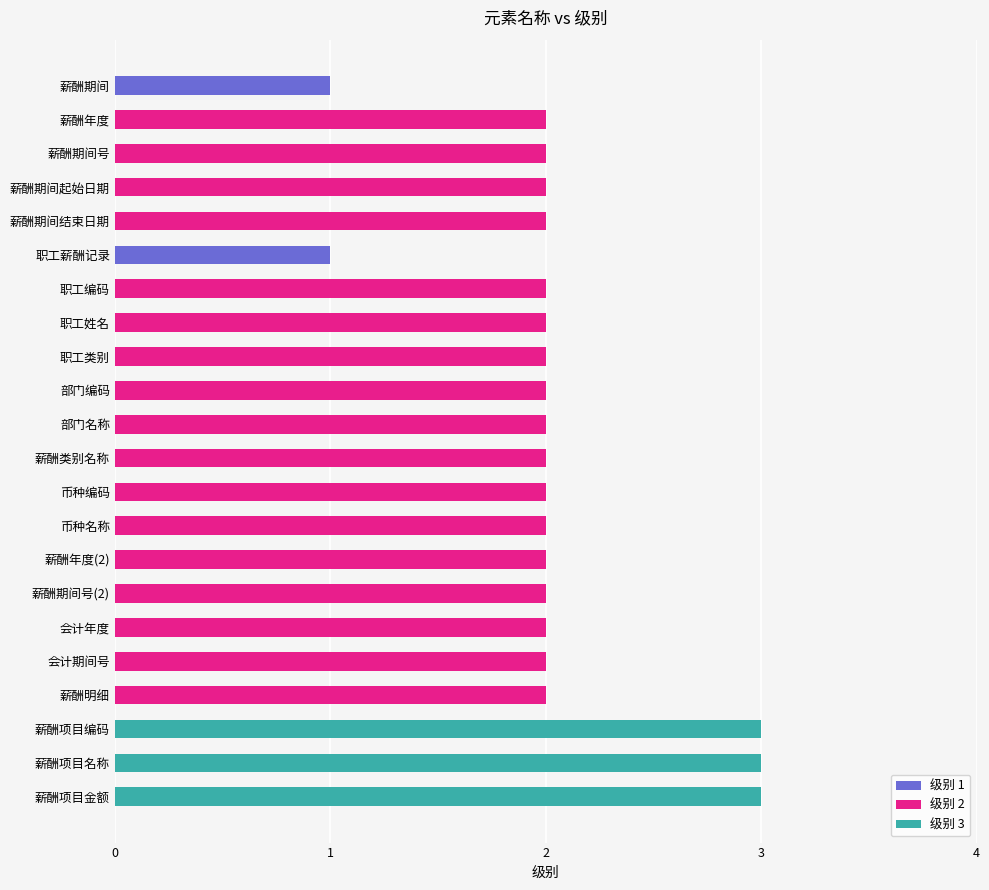

Between 薪酬期间起始日期 and 职工编码, which is larger?

薪酬期间起始日期